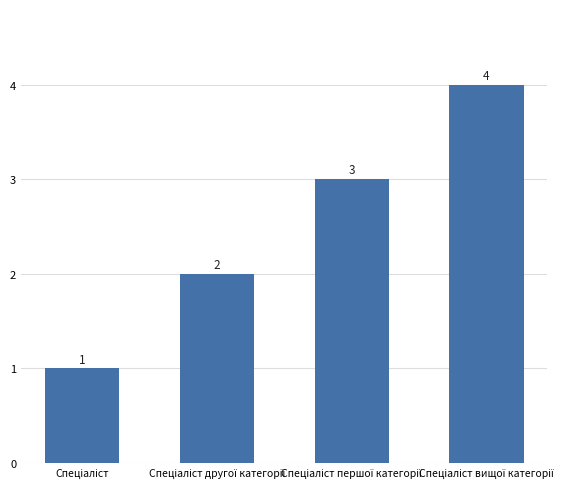

What is the value of the 2nd bar from the left?

2